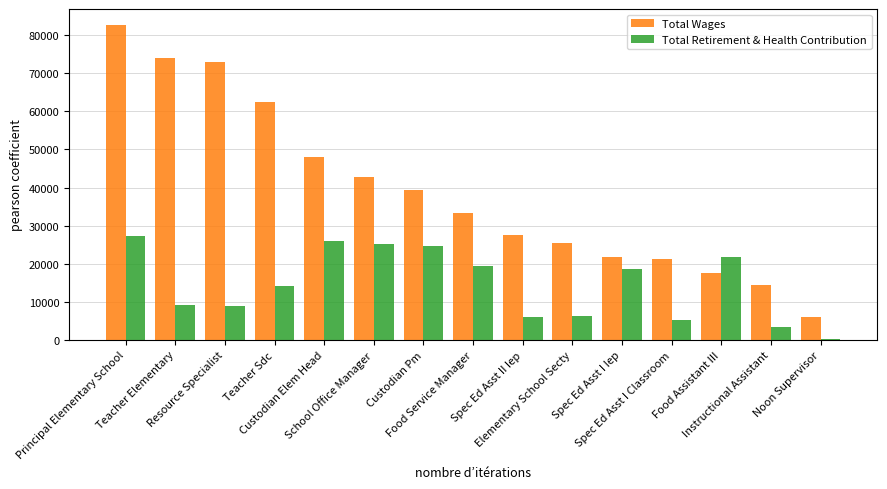

What is the total value across all series at Teacher Elementary?

82974